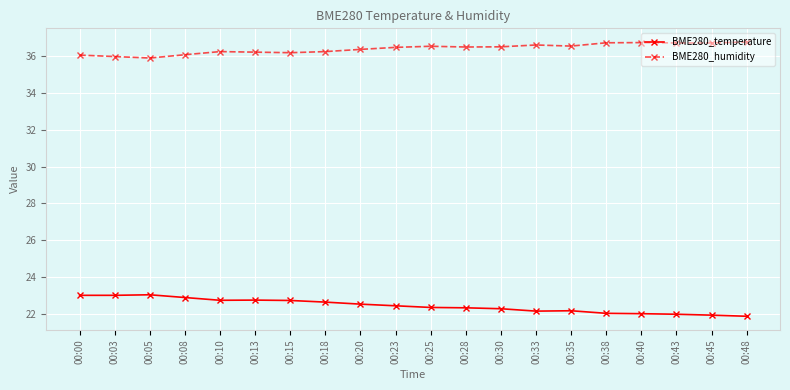

Which series has the largest range (max minus min)?

BME280_temperature